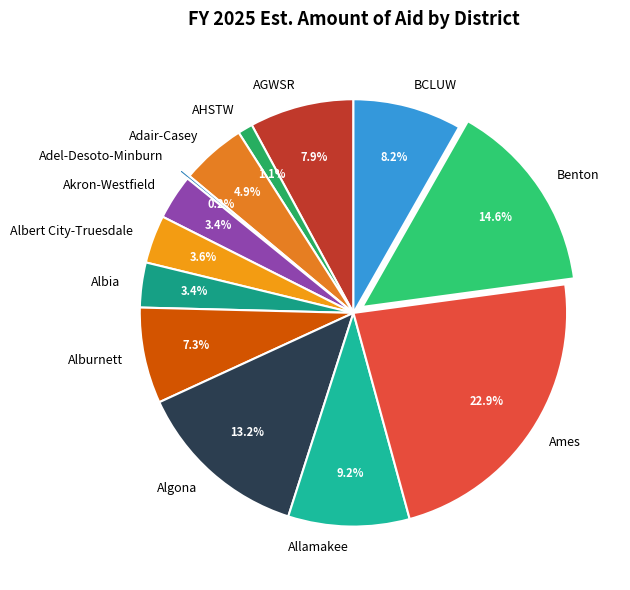

What portion of the pie excludes Allamakee?

90.8%